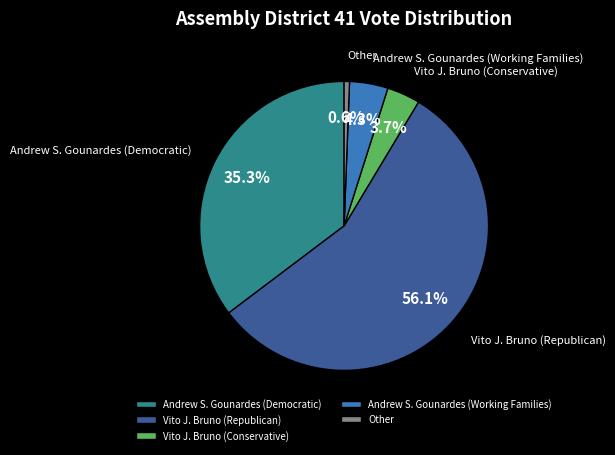

The Other slice represents 1% of the pie. True or false?

True